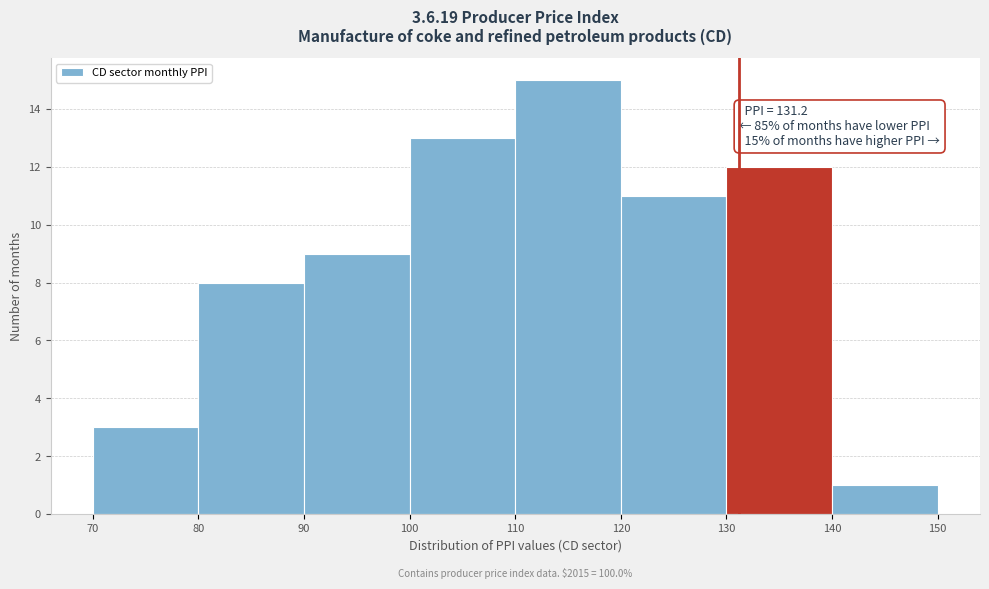

Which range on the x-axis has the tallest bar?

110 to 120